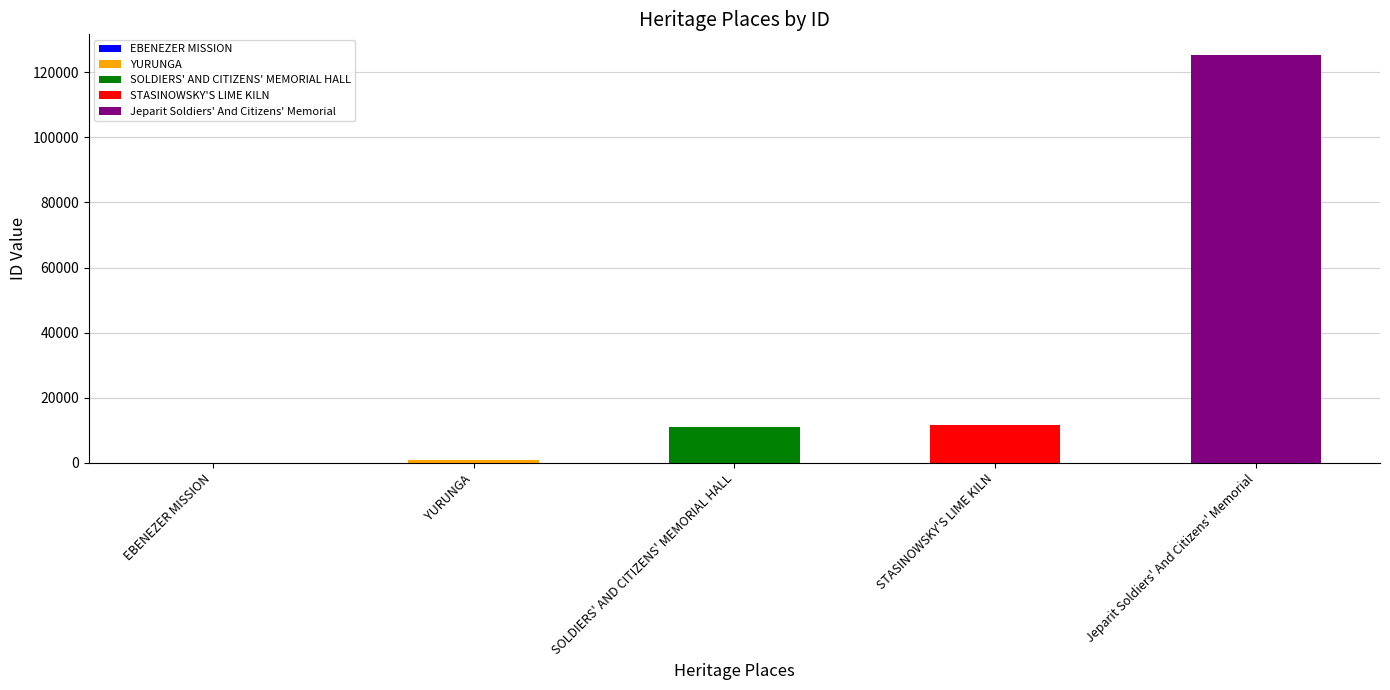

Which category has the highest value across all series?

Jeparit Soldiers' And Citizens' Memorial